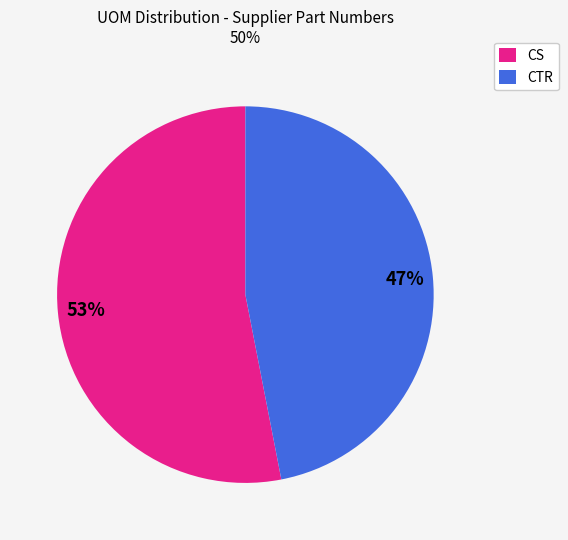

How many segments does this pie chart have?

2